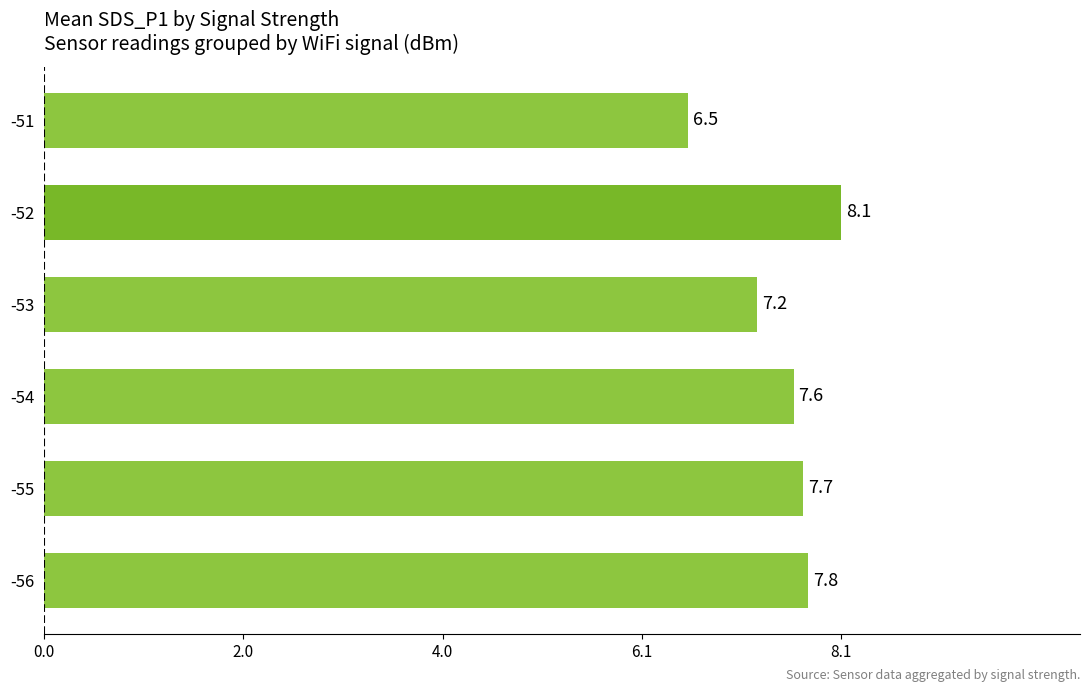

Which has a higher value, -53 or -52?

-52